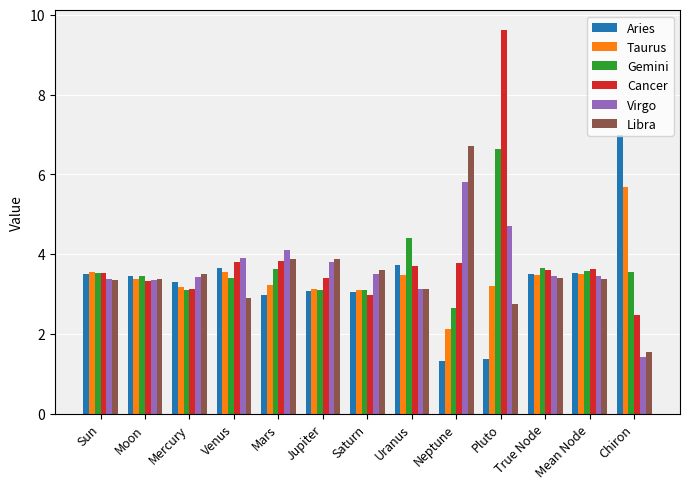

Is the value of Aries at Uranus greater than the value of Virgo at Pluto?

No